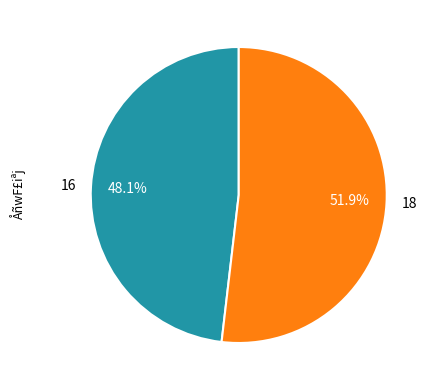

Does any single category account for the majority?

Yes